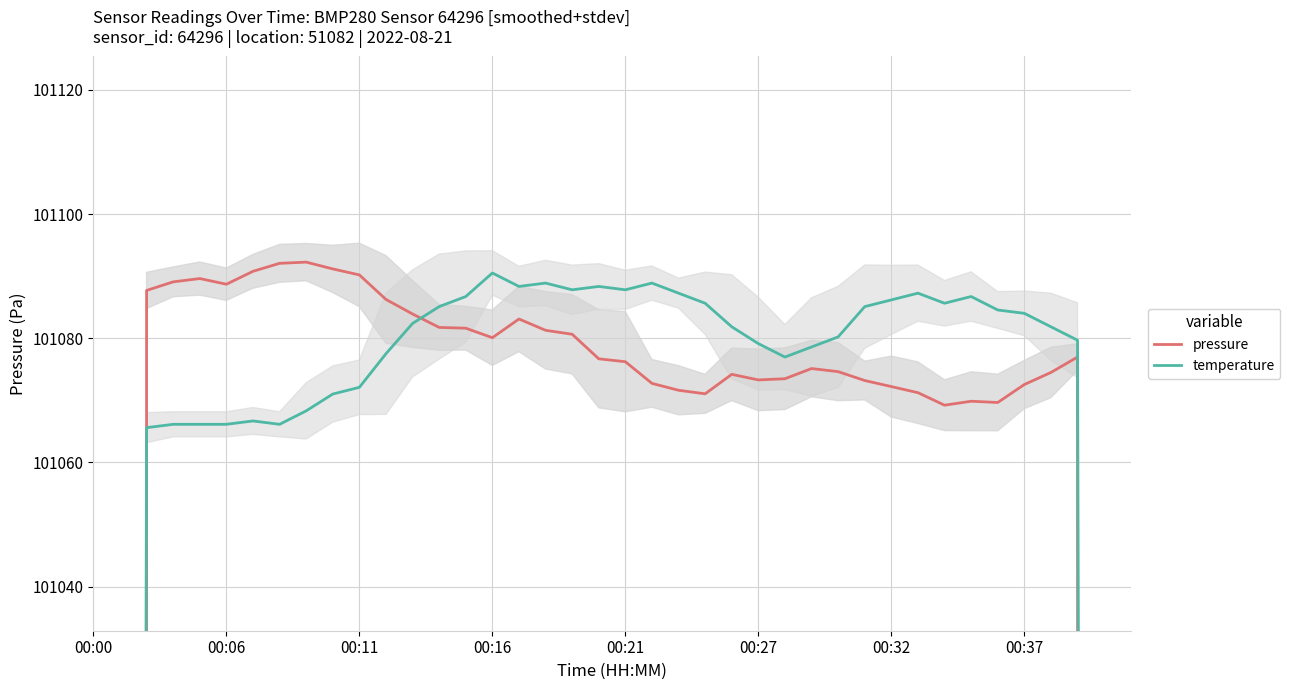

The pressure series shows 101073.2 at 29. True or false?

True